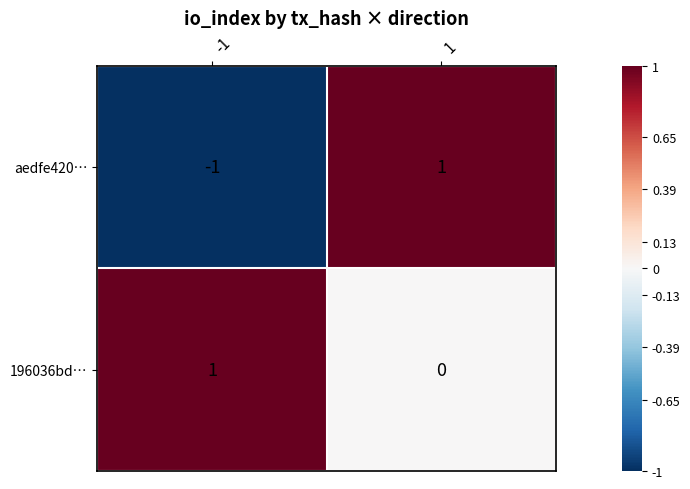

True or false: 196036bd… has a value of 0 at -1.

False